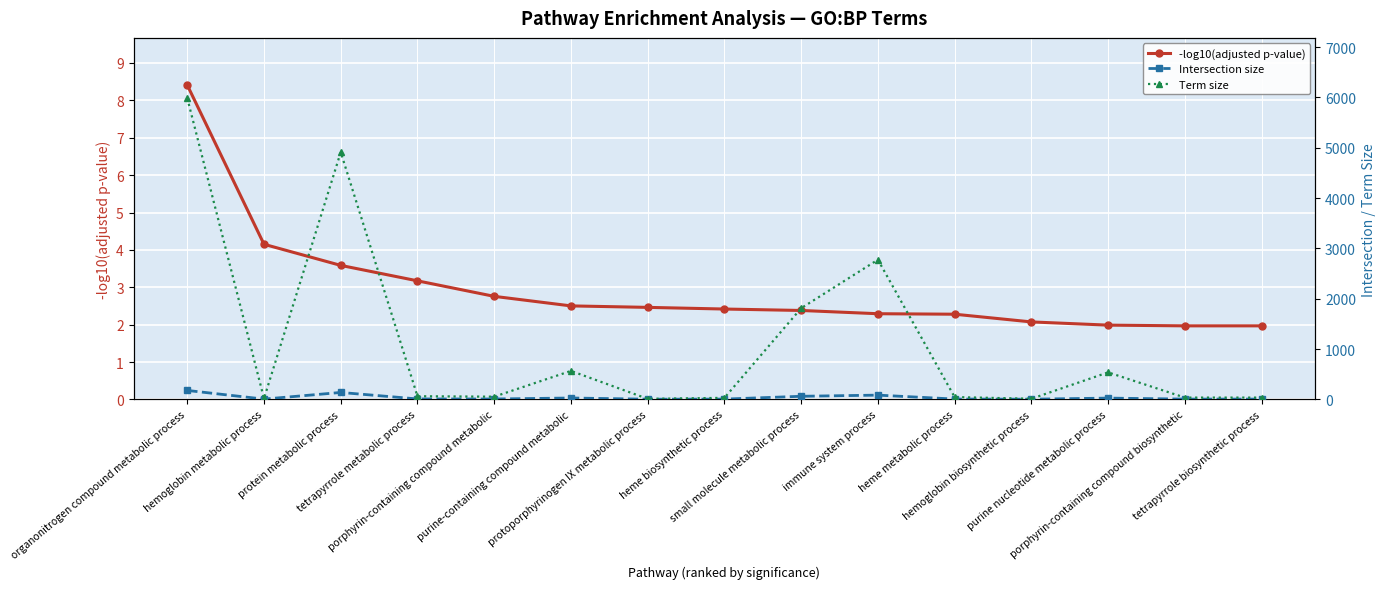

The -log10(adjusted p-value) series shows 3.7 at organonitrogen compound metabolic process. True or false?

False